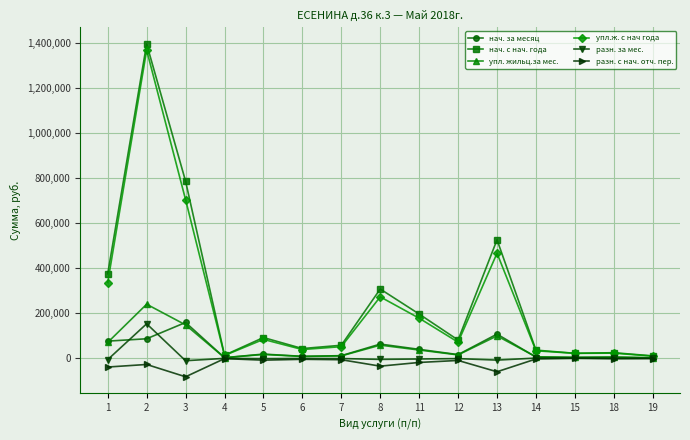

Where is the first local maximum for нач. за месяц?

3